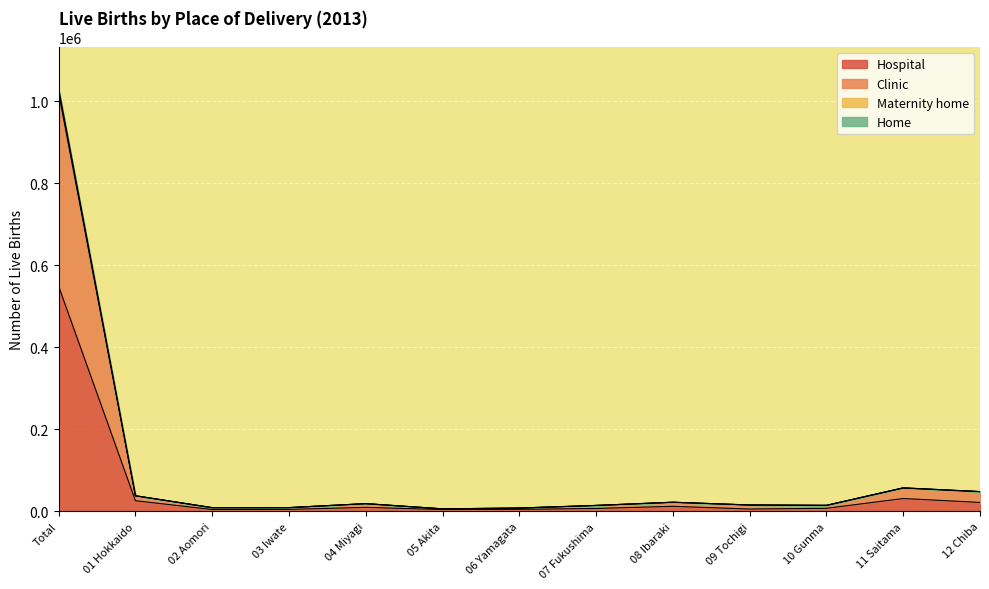

What position from the right is 03 Iwate?

10